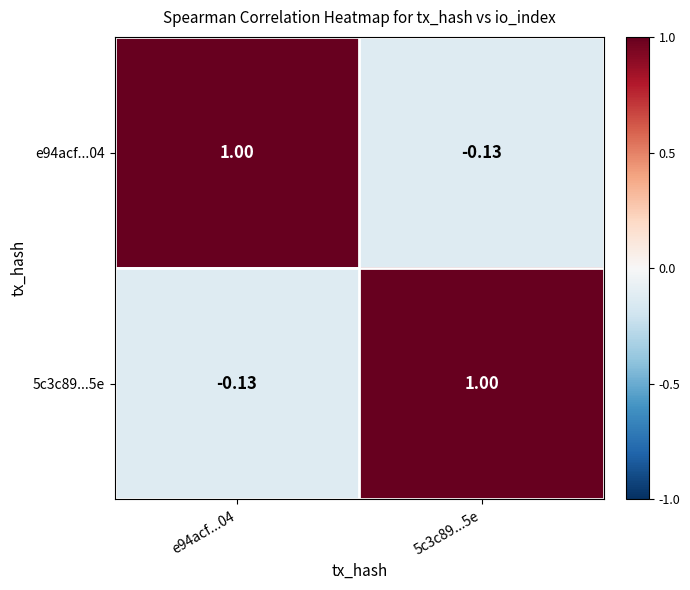

Reading right to left, list all the values displayed in this chart.

e94acf...04: 5c3c89...5e=-0.1	e94acf...04=1.0
5c3c89...5e: 5c3c89...5e=1.0	e94acf...04=-0.1